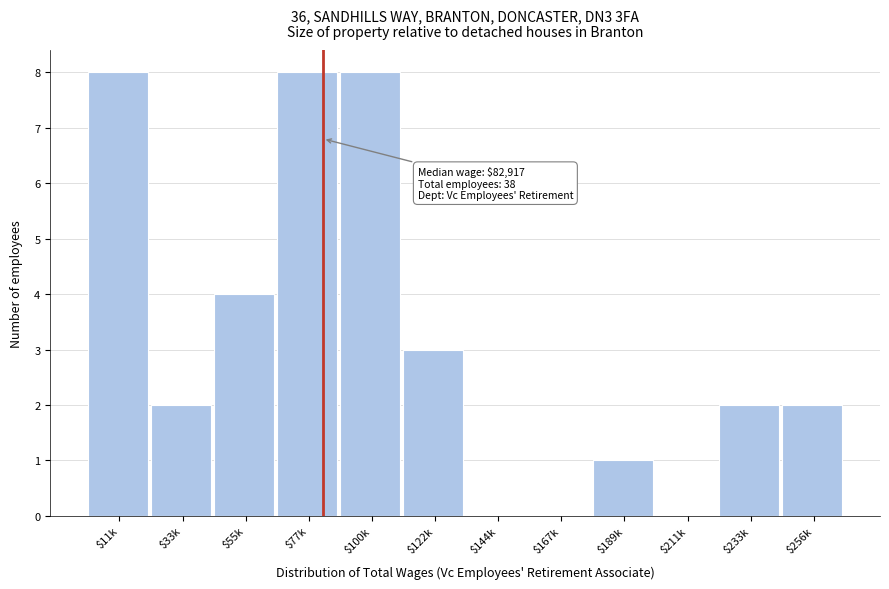

What is the sum of all values?

38